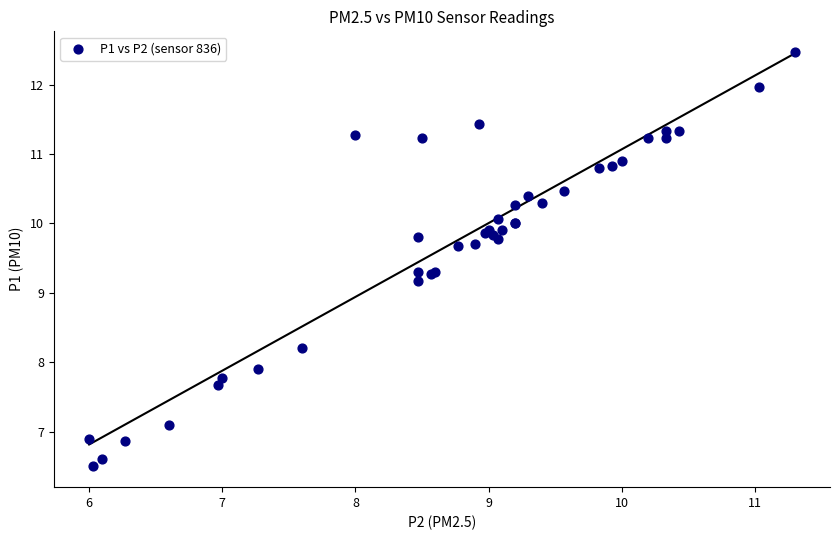

What Y value in the scatter plot is closest to 9?

9.2